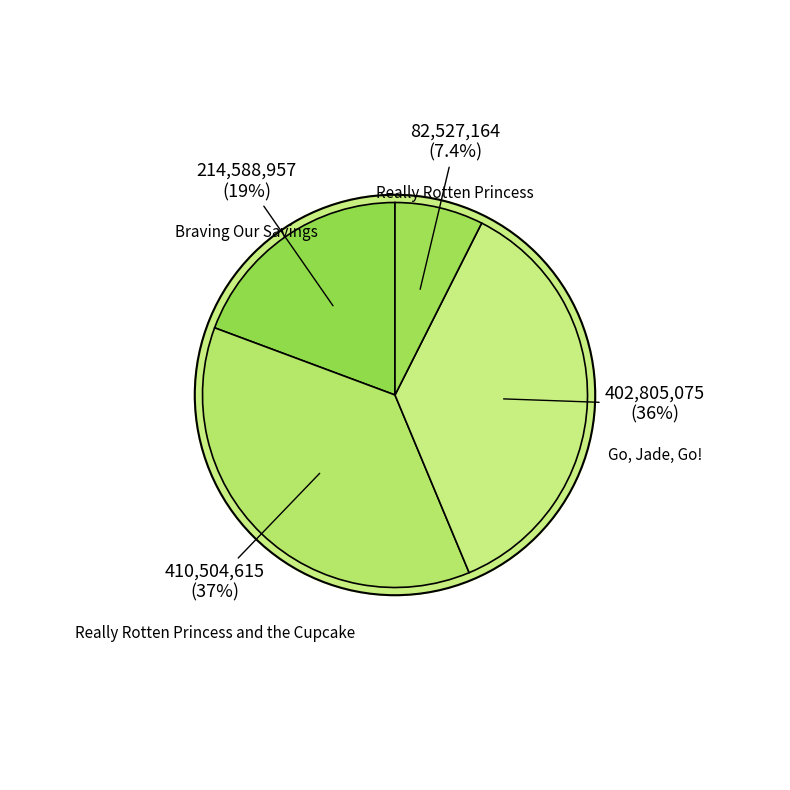

Which slice is the smallest?

Really Rotten
Princess